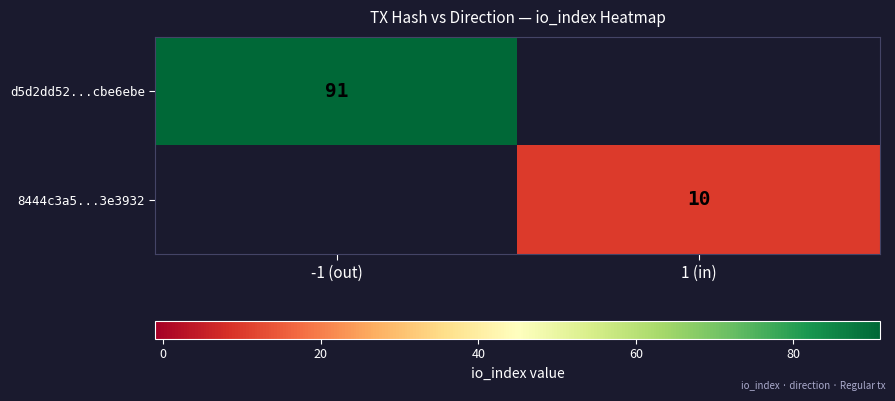

The value of d5d2dd52...cbe6ebe at -1 (out) is 91. True or false?

True